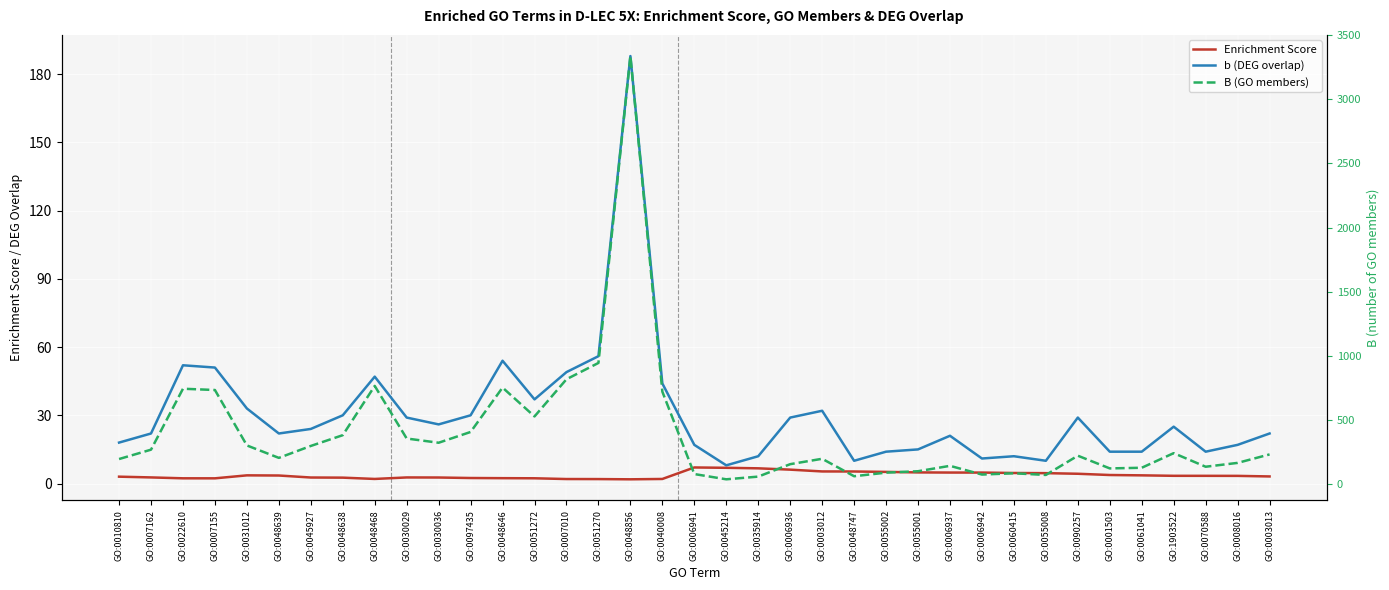

True or false: B (GO members) has a value of 233.8 at GO:0008016.

False